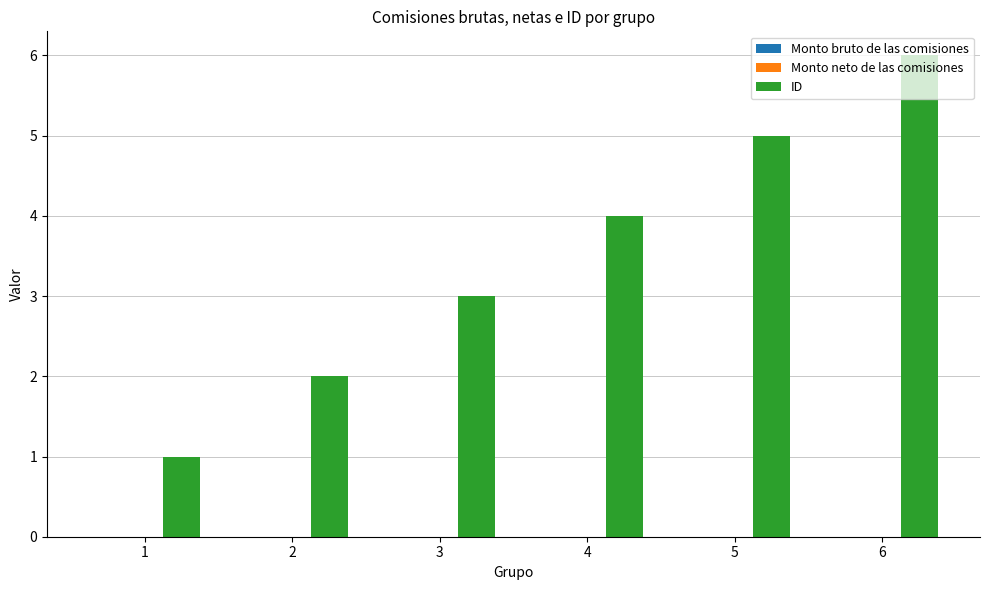

What is the change in value from 2 to 3?

+1